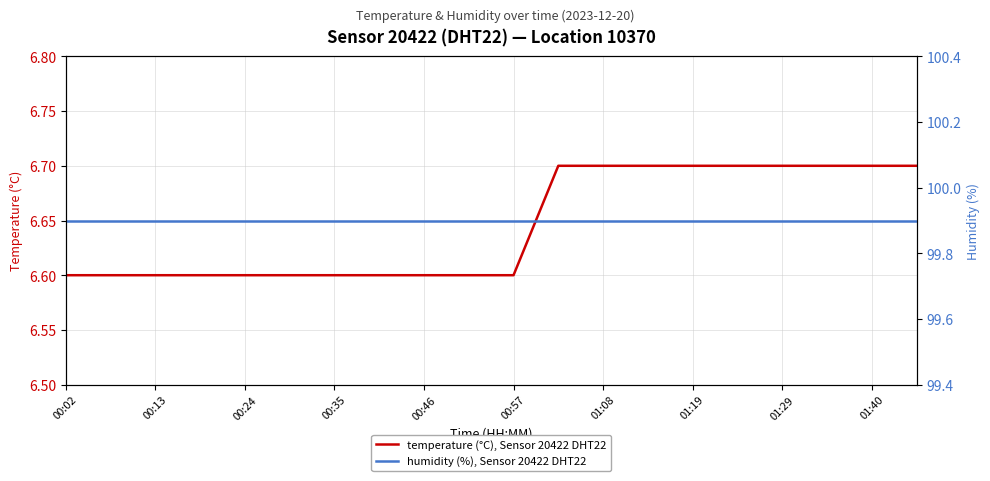

At how many categories does at least one series exceed 20?

20